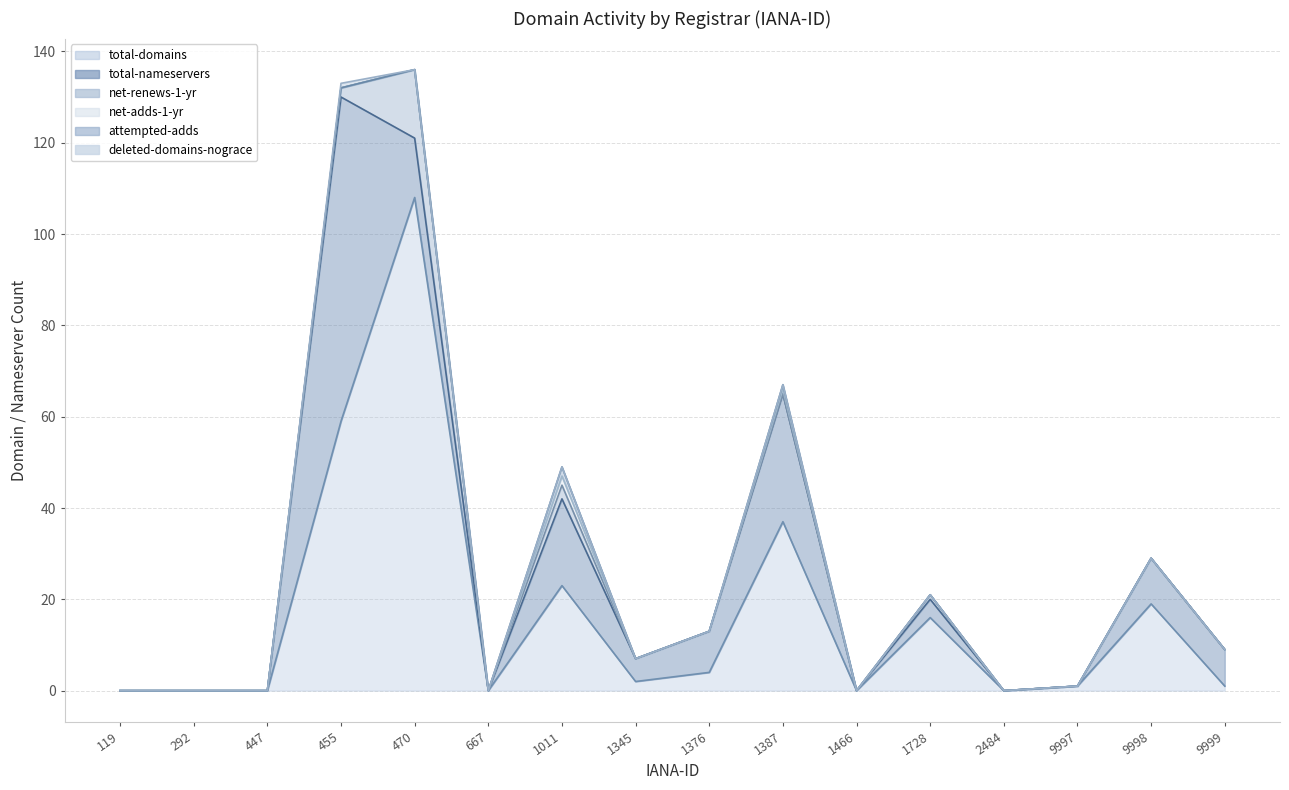

How many data points in total-domains are above 2?

7